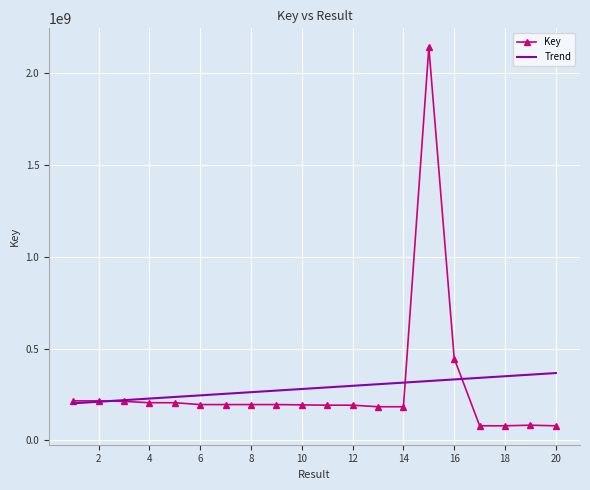

Rank the series by their maximum value, from highest to lowest.

Key, Trend